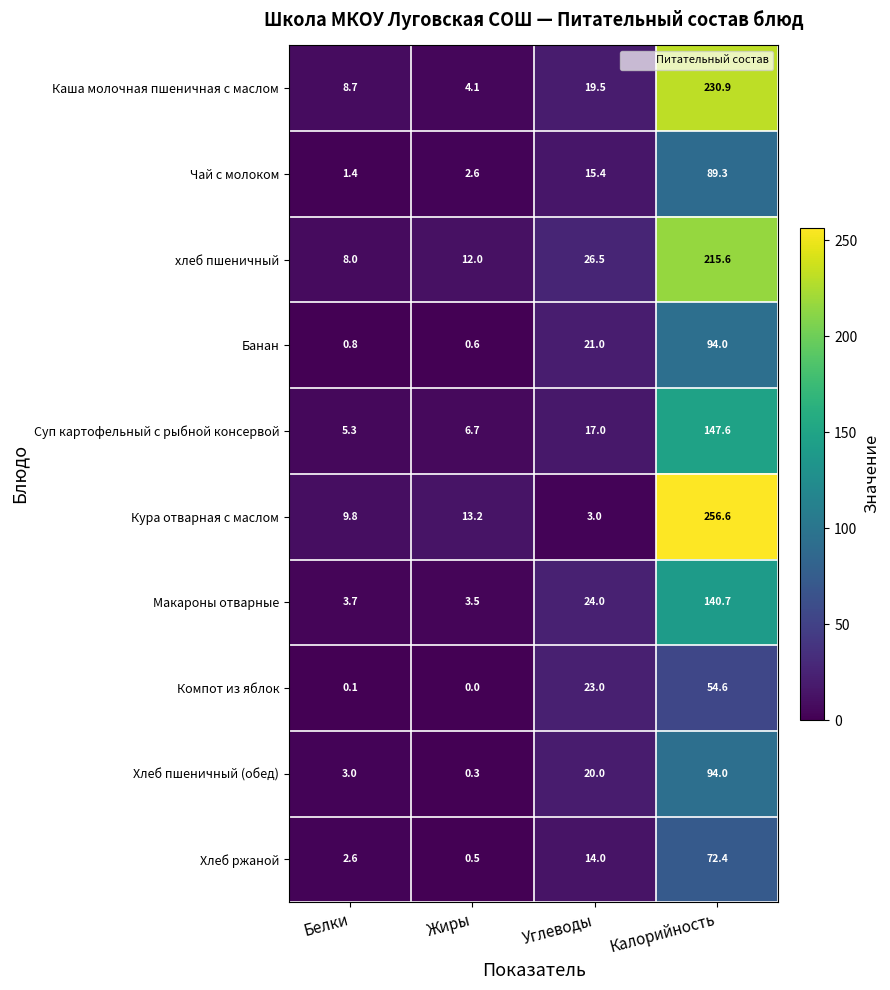

Is the value of Суп картофельный с рыбной консервой at Углеводы greater than the value of хлеб пшеничный at Белки?

Yes